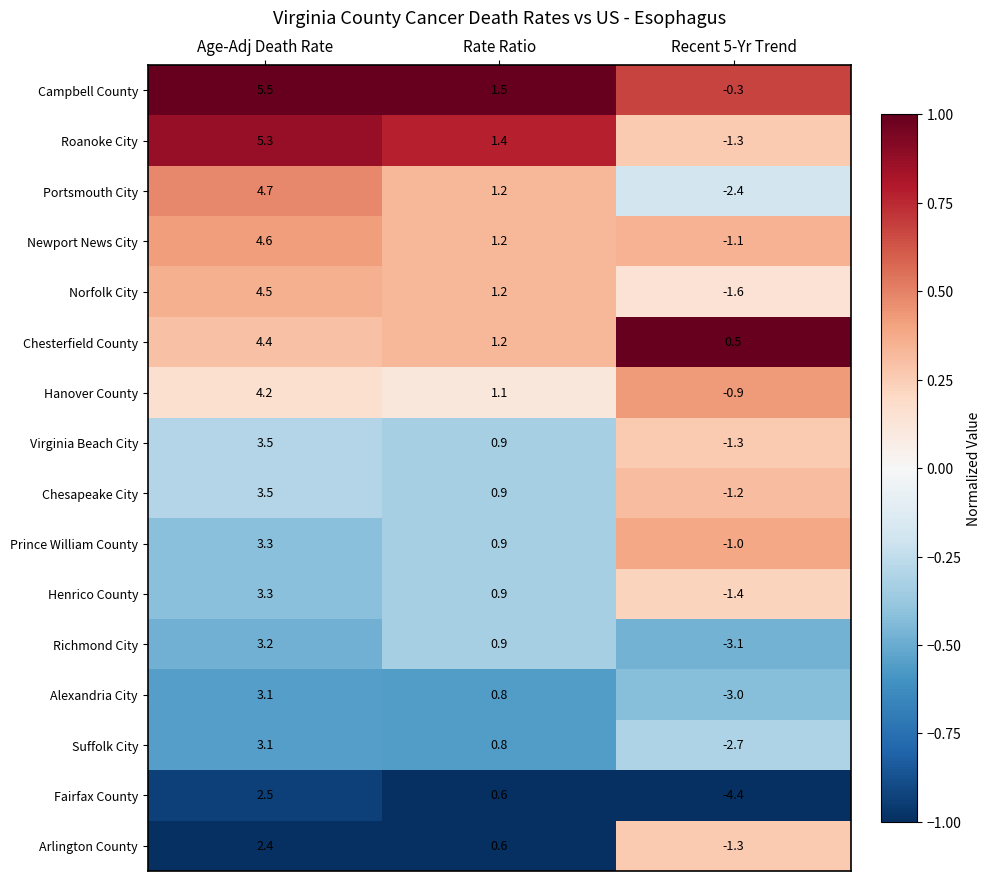

What is the minimum value shown in the chart?

-4.4